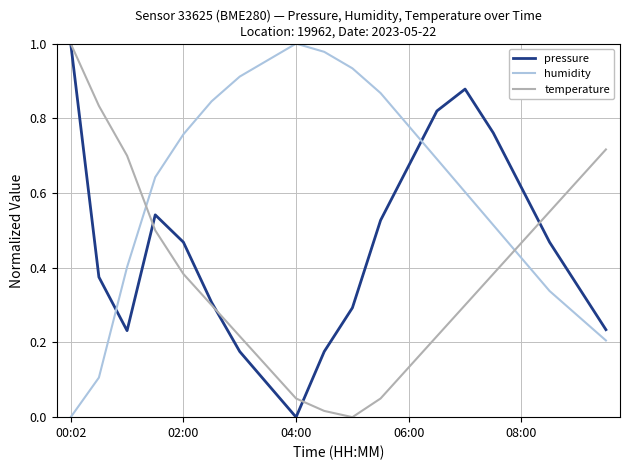

What are all the series names shown in the legend?

pressure, humidity, temperature